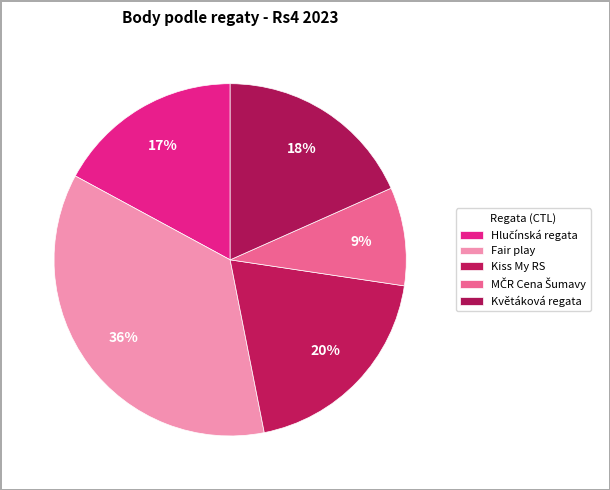

How many segments does this pie chart have?

5